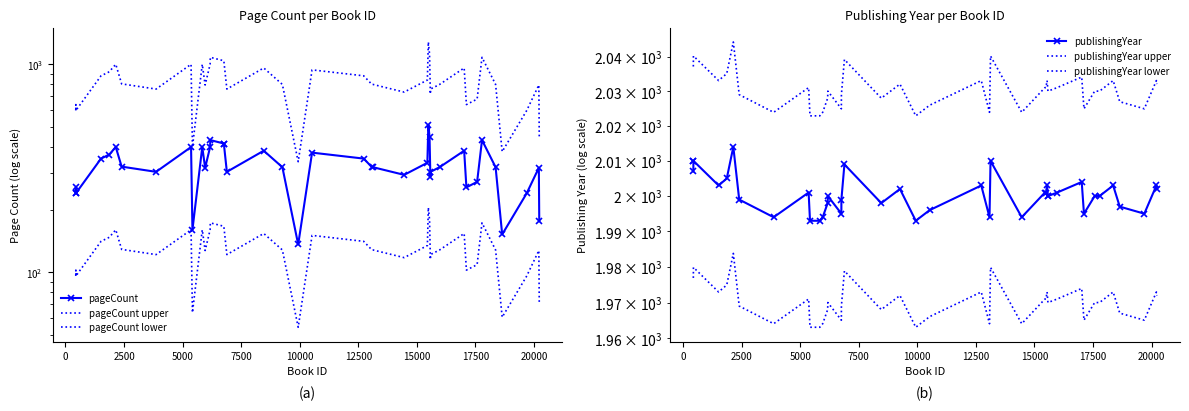

The pageCount upper series shows 805.0 at 12500. True or false?

True